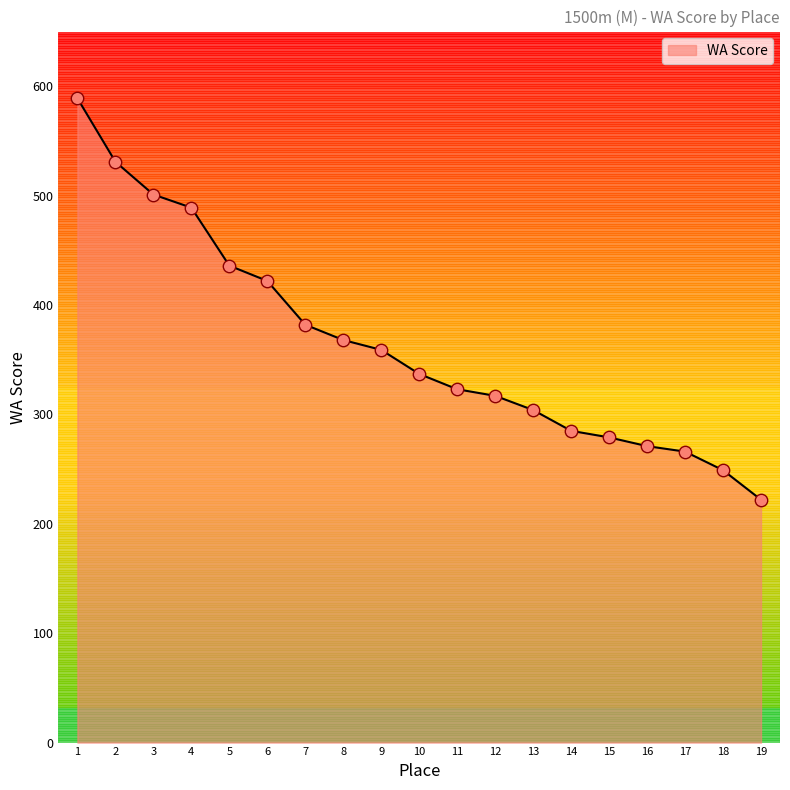

Which has a higher value, 11 or 9?

9